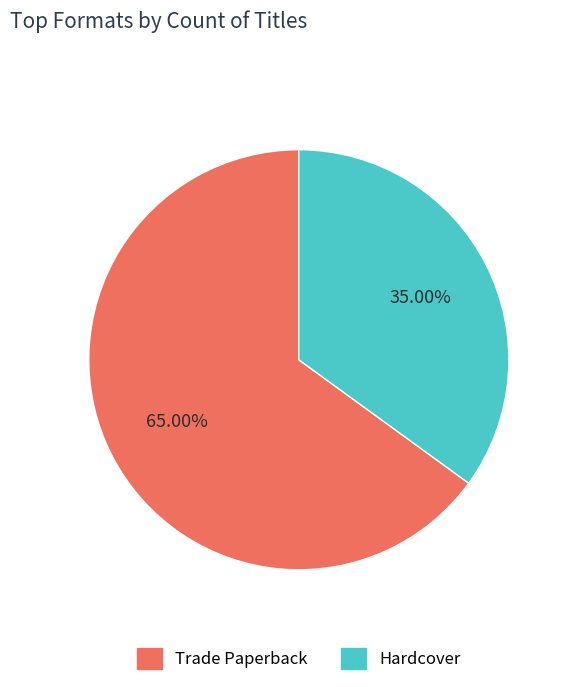

Is there any slice that represents more than half of the pie?

Yes